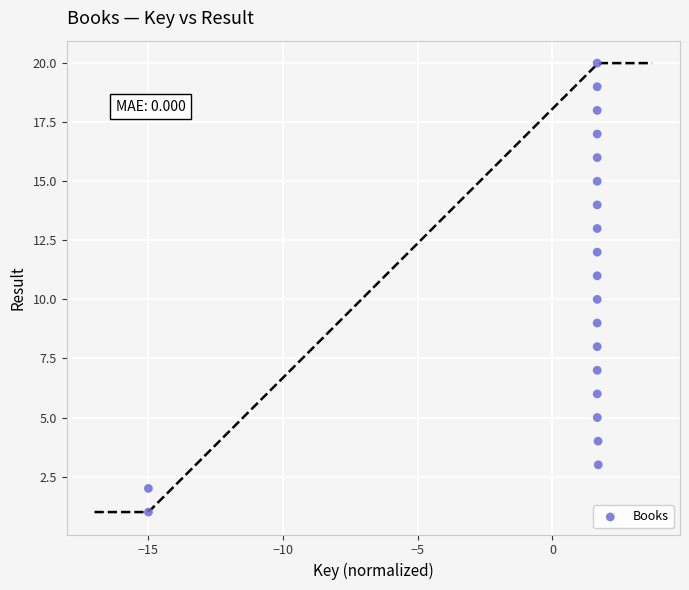

What is the range of Y values (max minus min)?

19